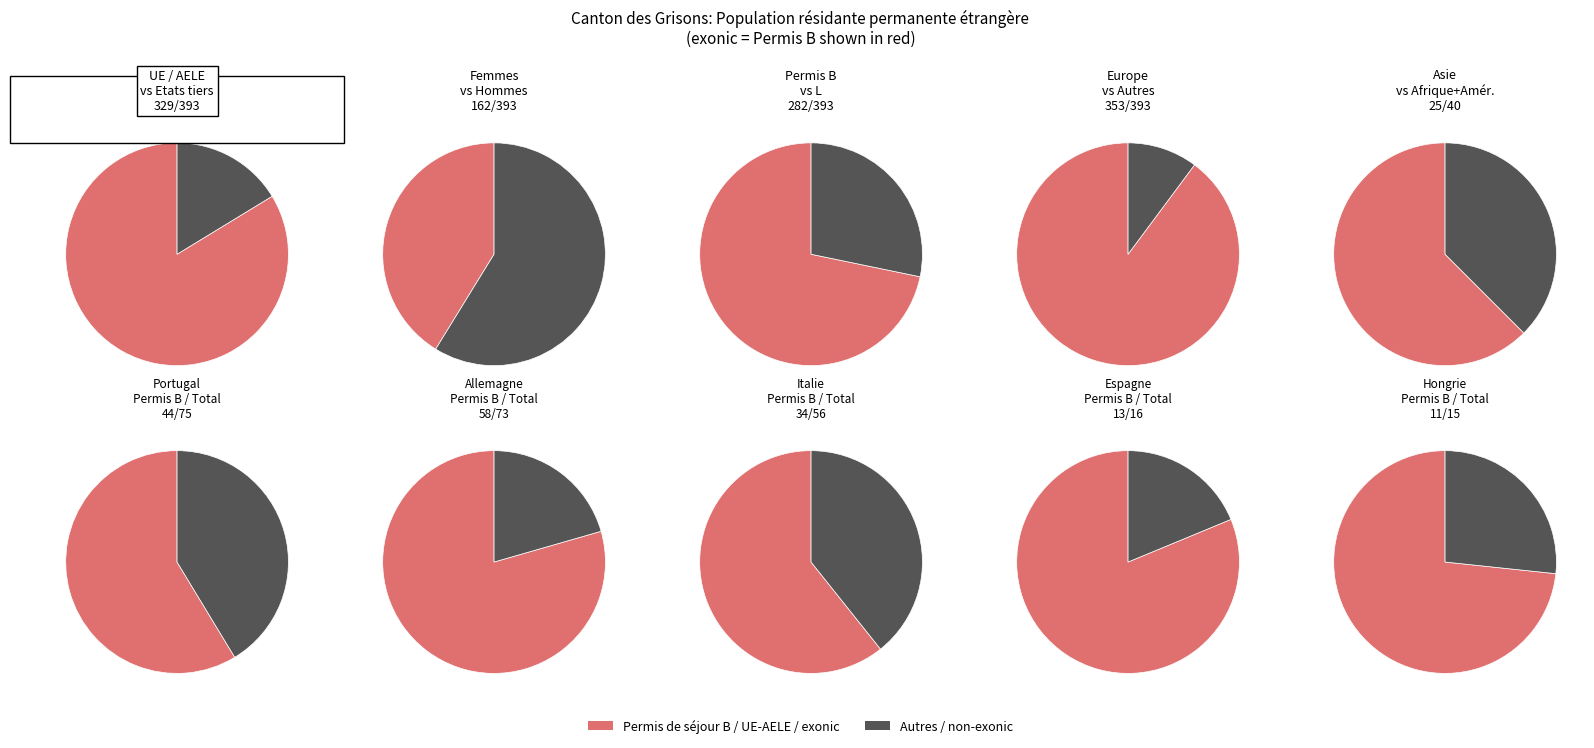

What is the total percentage of 1 and 0?

100.0%